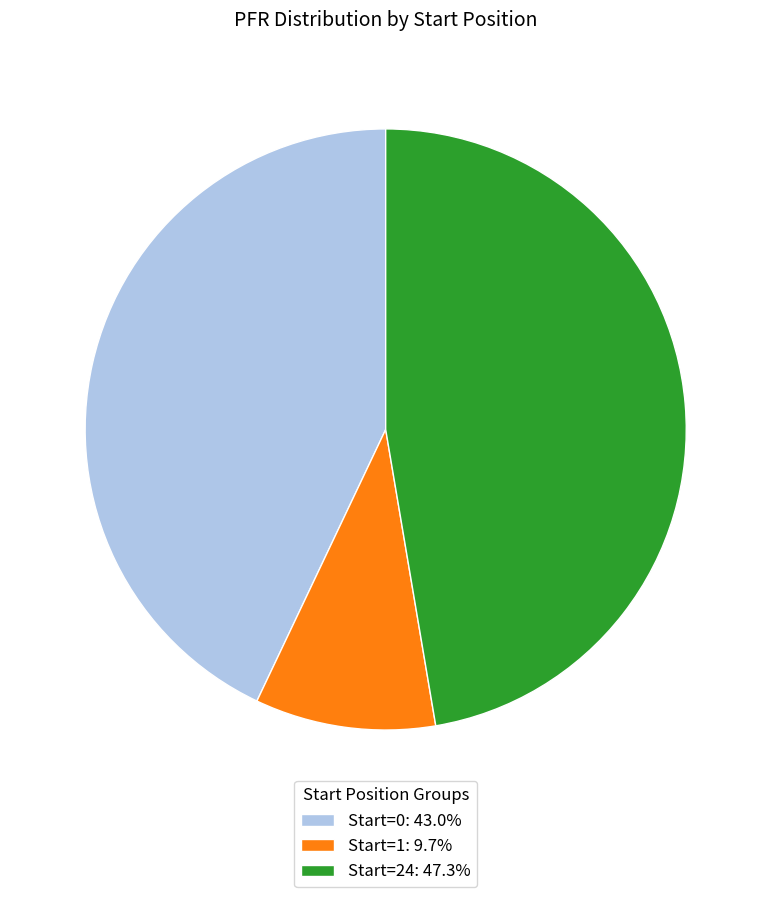

What is the ratio of the value at Start=0: 43.0% to the value at Start=1: 9.7%?

4.4